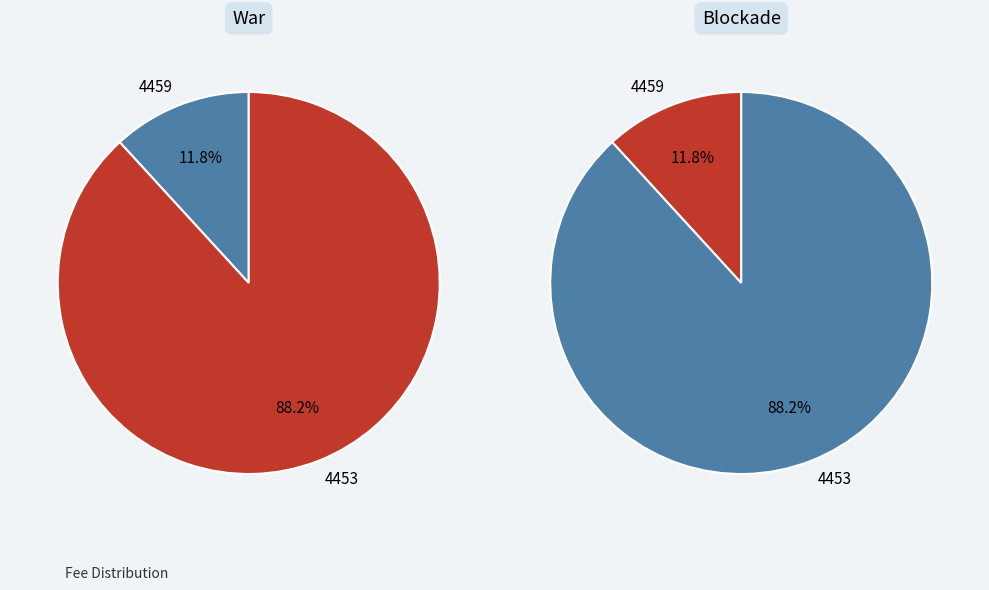

What is the majority slice?

4453